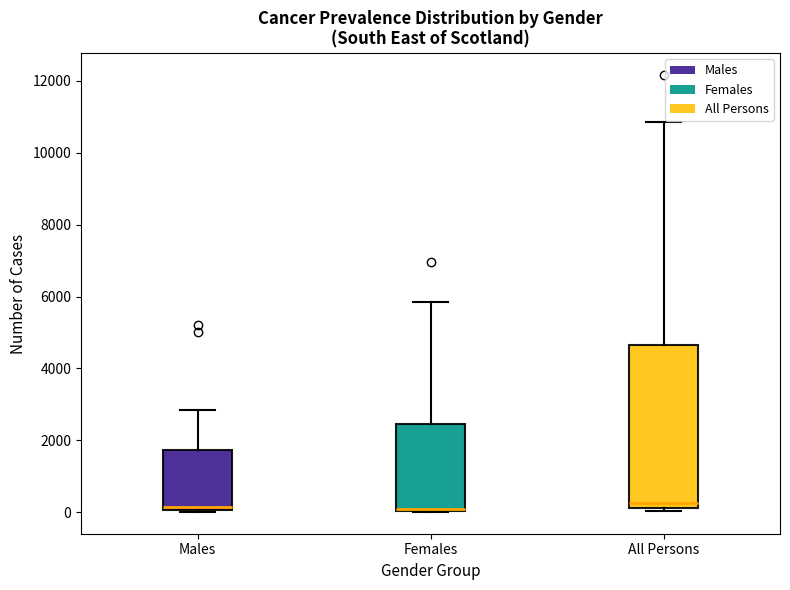

Where is the upper edge of the box for All Persons on the y-axis? The values are not printed on the chart, so give them approximately, as read against the axis.

4600